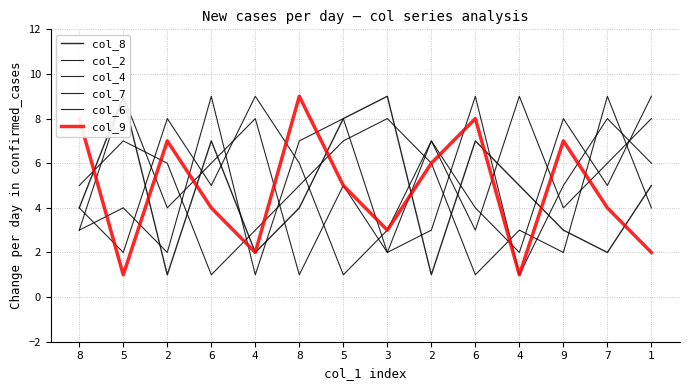

Where is the first local maximum for col_4?

5